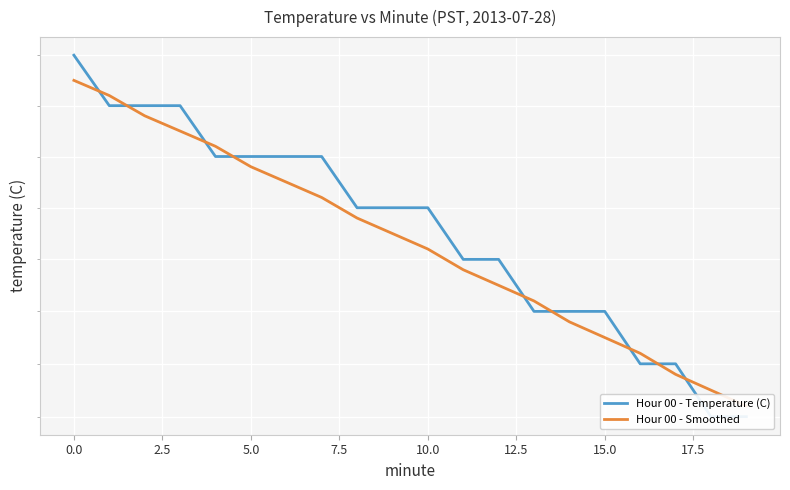

True or false: Hour 00 - Temperature (C) has more than 2 interior local peaks.

False